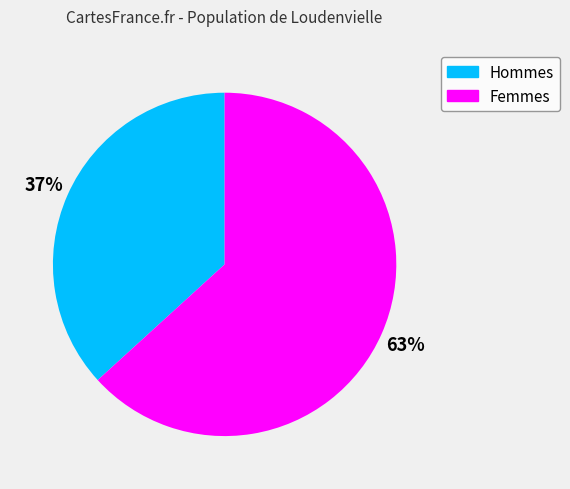

Is there a majority slice in this chart?

Yes